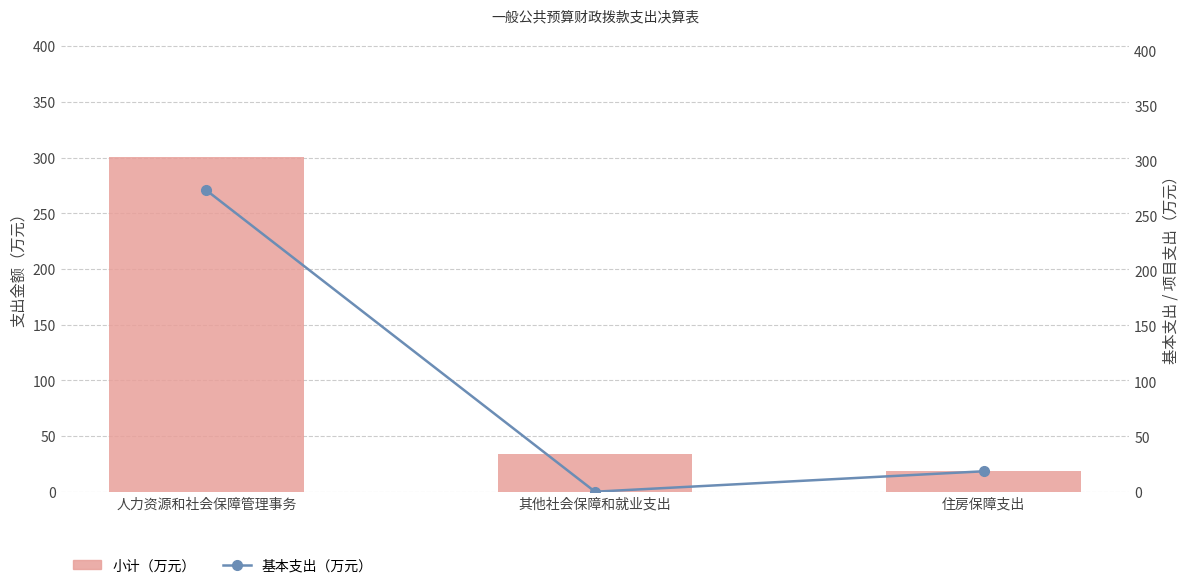

At how many categories does at least one series exceed 53?

1